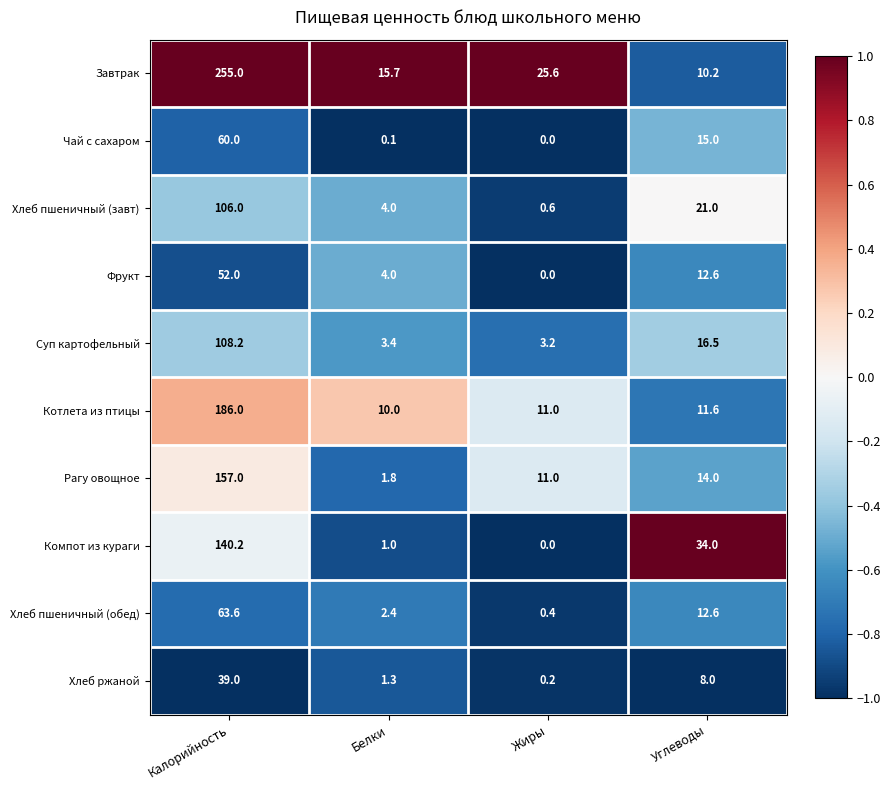

Is the value of Хлеб ржаной at Белки greater than the value of Суп картофельный at Калорийность?

No